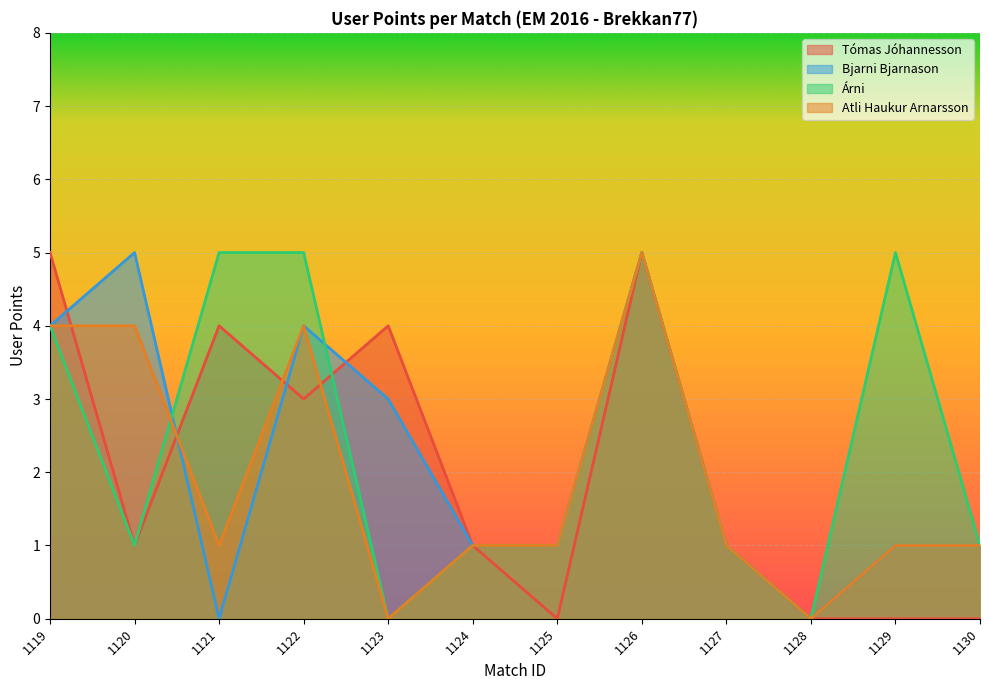

Which series has the largest total across all categories?

Árni